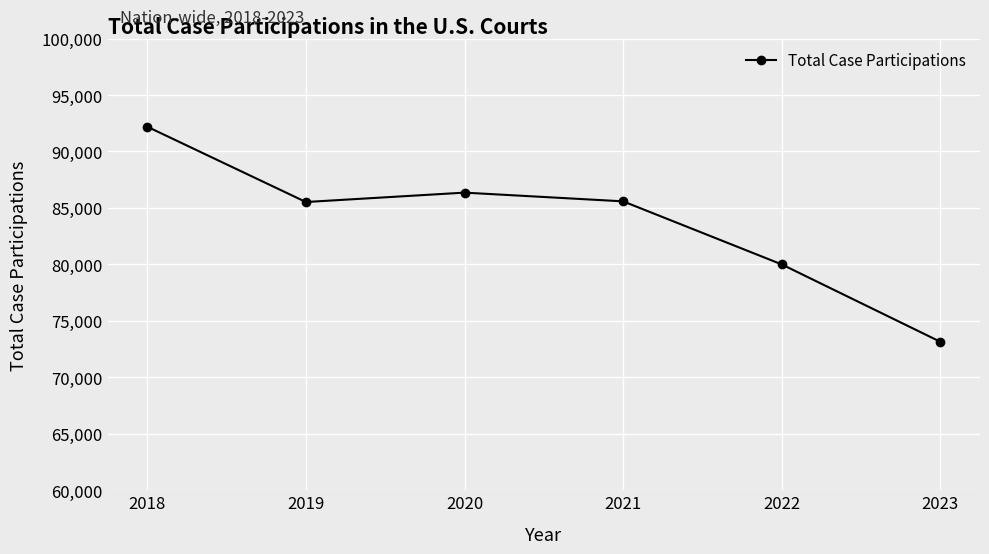

At which category does the data reach its first local valley?

2019